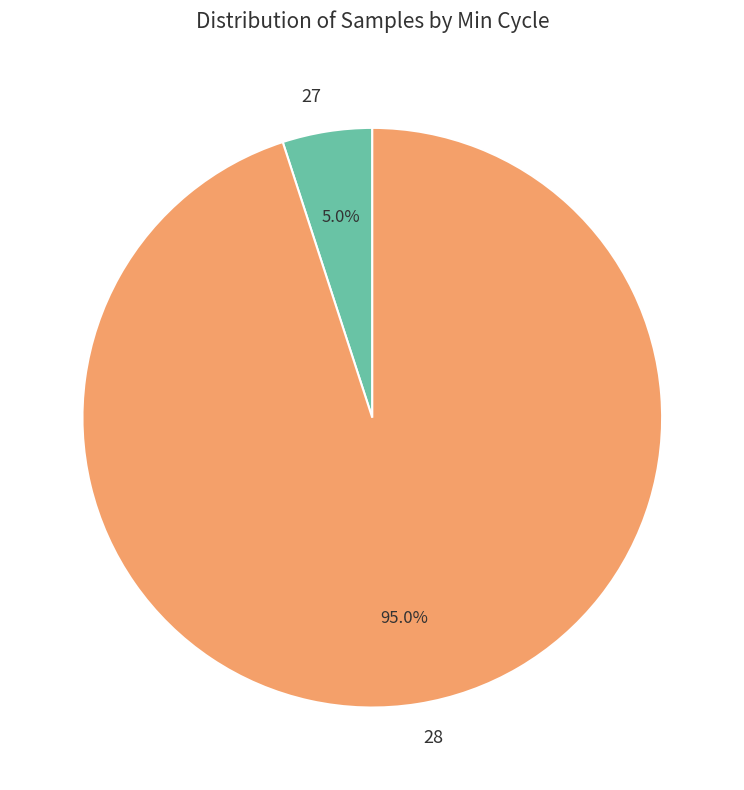

Is there a majority slice in this chart?

Yes